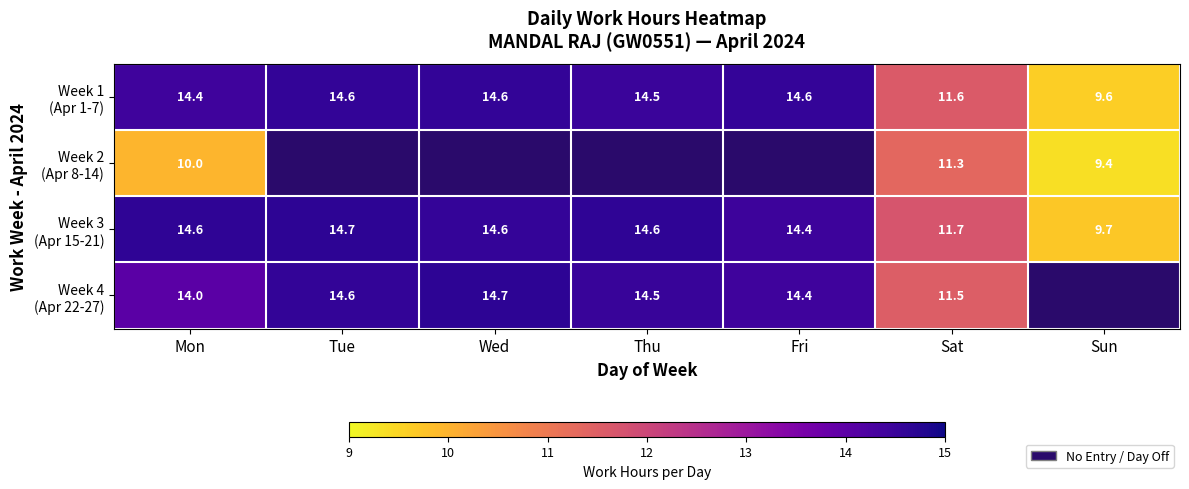

At which label is Week 4 (Apr 22-27) closest to 13?

Mon